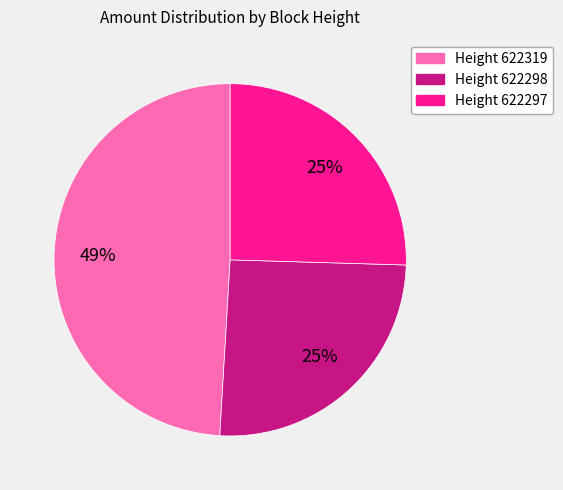

Do Height 622297 and Height 622298 together represent more than half of the pie?

Yes